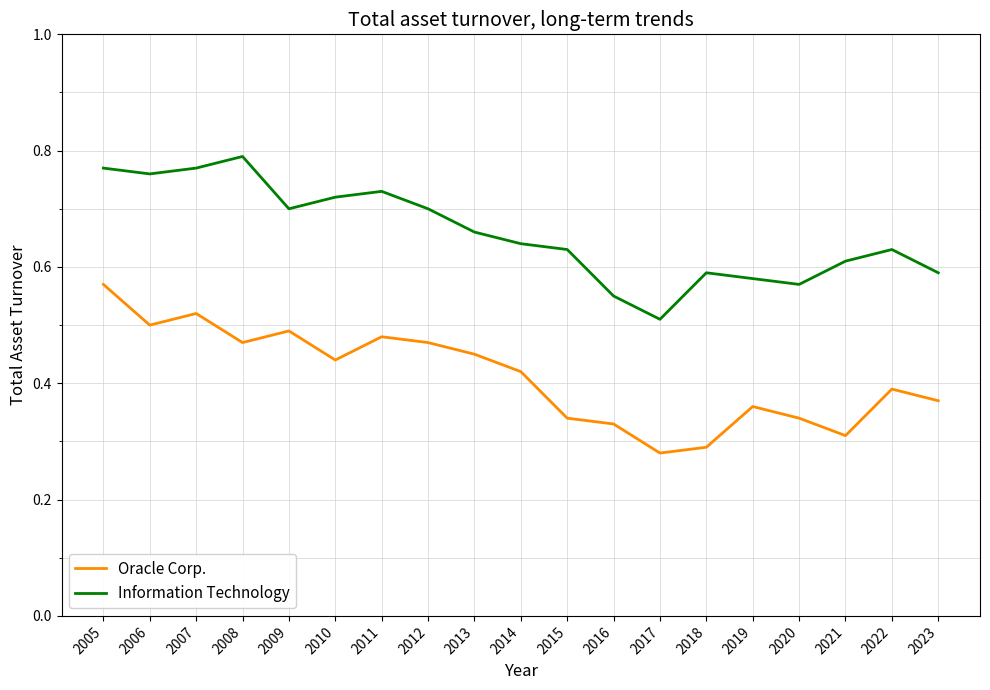

Is the value of Information Technology at 2007 greater than the value of Oracle Corp. at 2010?

Yes